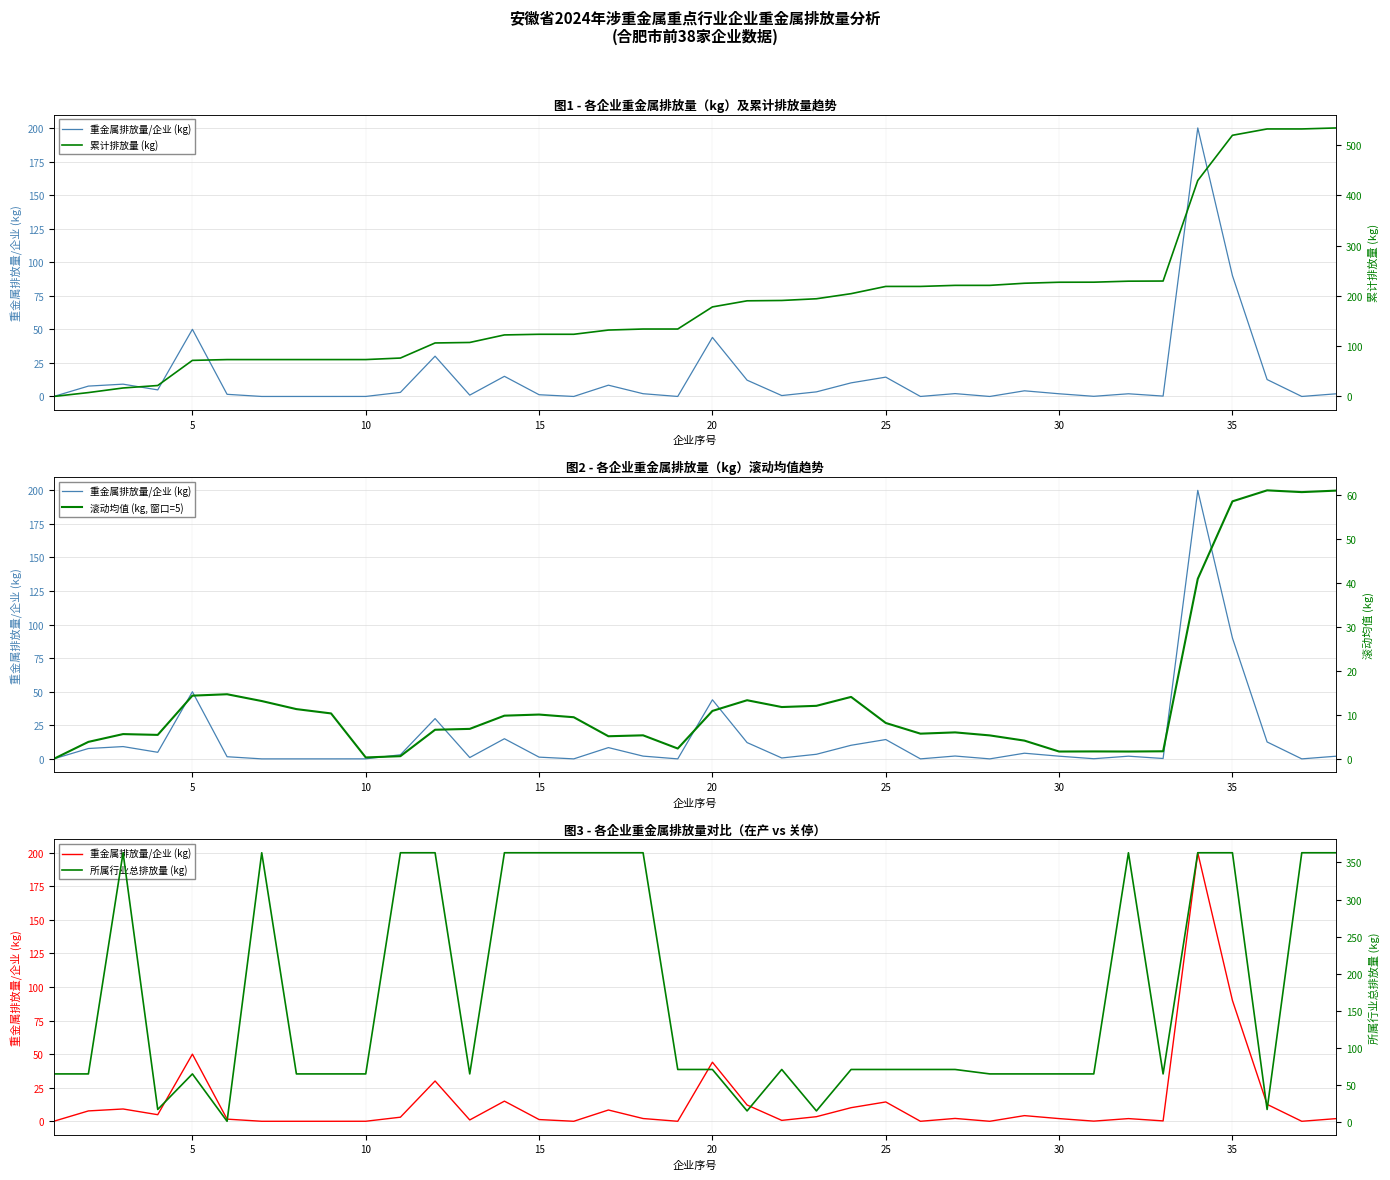

The 滚动均值 (kg, 窗口=5) series shows 19.7 at 20. True or false?

False